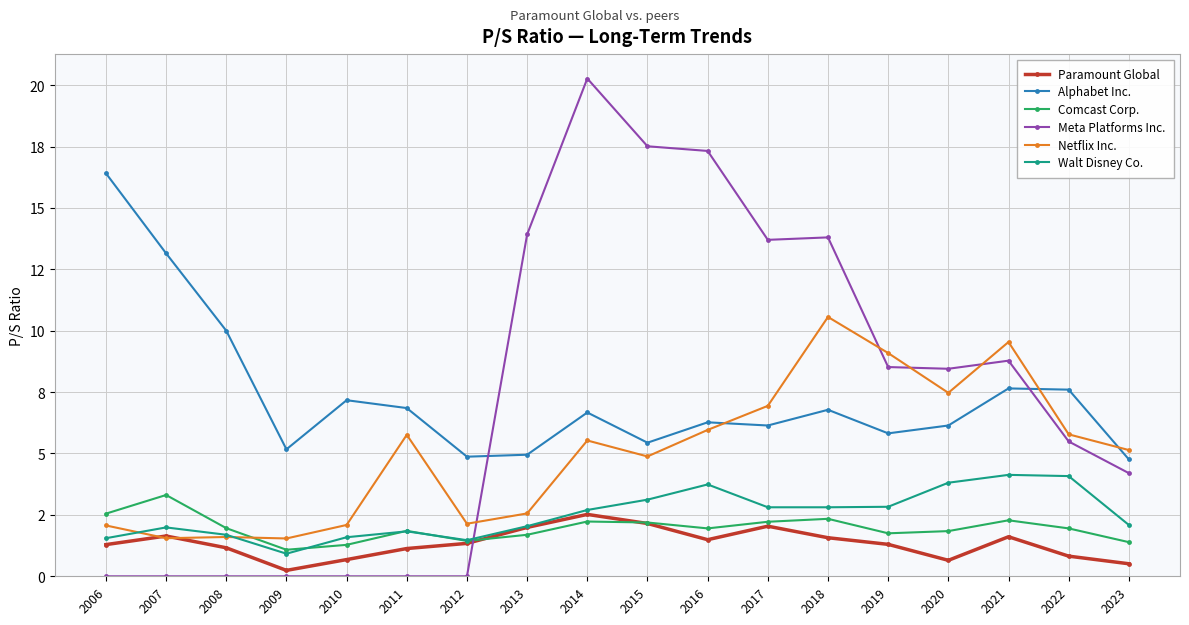

What are all the series names shown in the legend?

Paramount Global, Alphabet Inc., Comcast Corp., Meta Platforms Inc., Netflix Inc., Walt Disney Co.